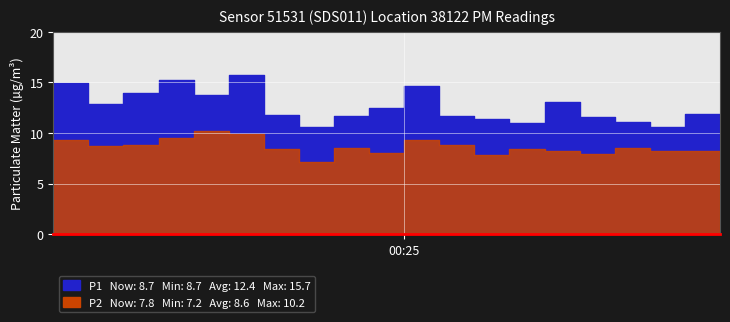

True or false: P1 and P2 cross at least once.

False